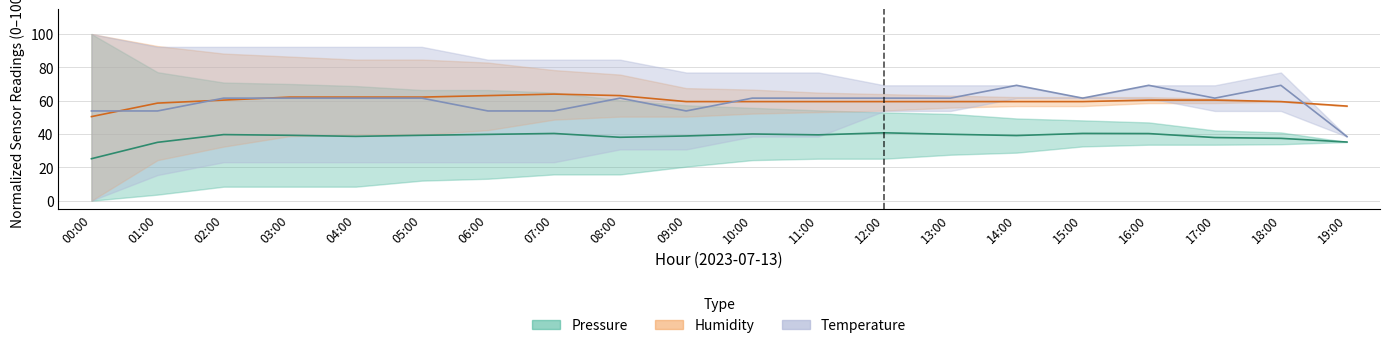

Reading left to right, transcribe all the data shown in this chart.

Pressure (estimate): 00:00=25.2	01:00=35.0	02:00=39.7	03:00=39.2	04:00=38.6	05:00=39.2	06:00=39.8	07:00=40.3	08:00=38.0	09:00=38.8	10:00=40.0	11:00=39.5	12:00=40.7	13:00=39.8	14:00=39.1	15:00=40.4	16:00=40.3	17:00=37.9	18:00=37.4	19:00=35.2
Humidity (estimate): 00:00=50.5	01:00=58.6	02:00=60.4	03:00=62.2	04:00=62.2	05:00=62.2	06:00=63.1	07:00=64.0	08:00=63.1	09:00=59.5	10:00=59.5	11:00=59.5	12:00=59.5	13:00=59.5	14:00=59.5	15:00=59.5	16:00=60.4	17:00=60.4	18:00=59.5	19:00=56.8
Temperature (estimate): 00:00=53.8	01:00=53.8	02:00=61.5	03:00=61.5	04:00=61.5	05:00=61.5	06:00=53.8	07:00=53.8	08:00=61.5	09:00=53.8	10:00=61.5	11:00=61.5	12:00=61.5	13:00=61.5	14:00=69.2	15:00=61.5	16:00=69.2	17:00=61.5	18:00=69.2	19:00=38.5